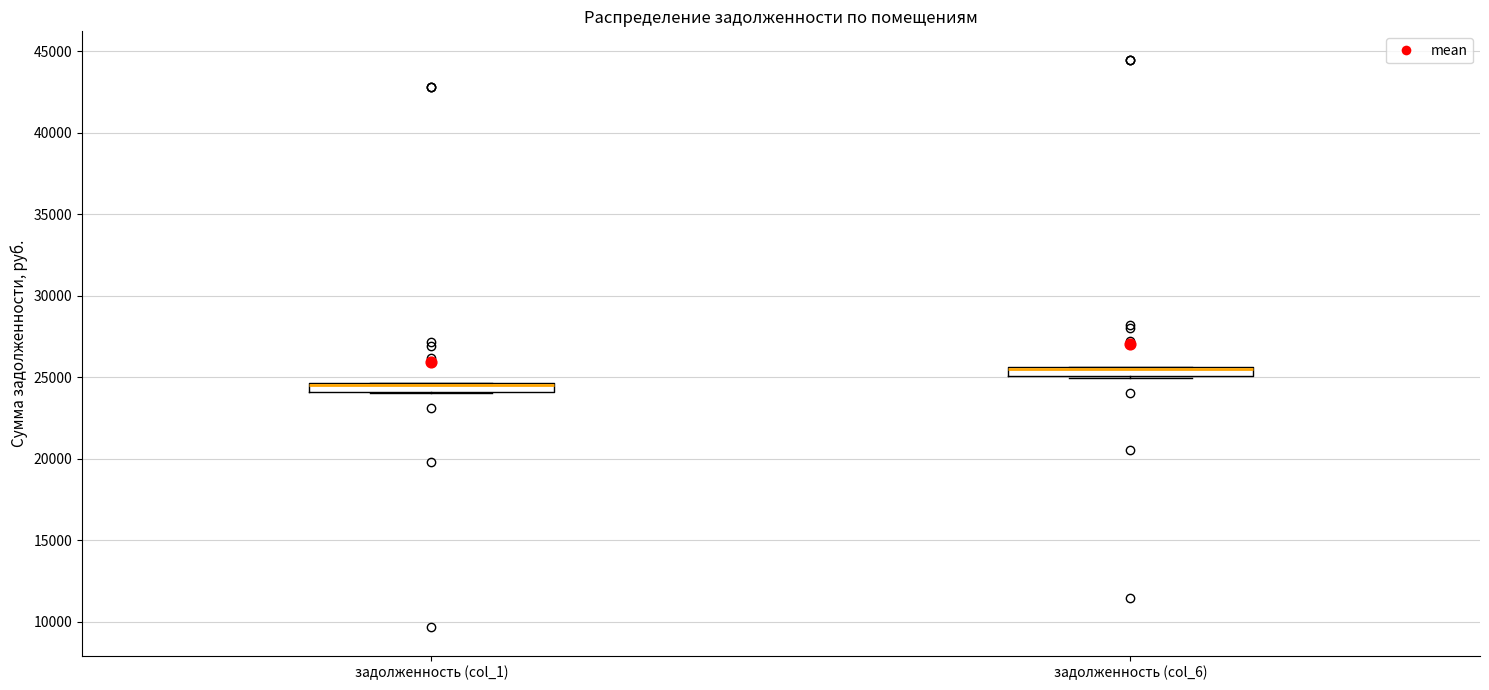

Where is the upper edge of the box for задолженность (col_1) on the y-axis? The values are not printed on the chart, so give them approximately, as read against the axis.

24500